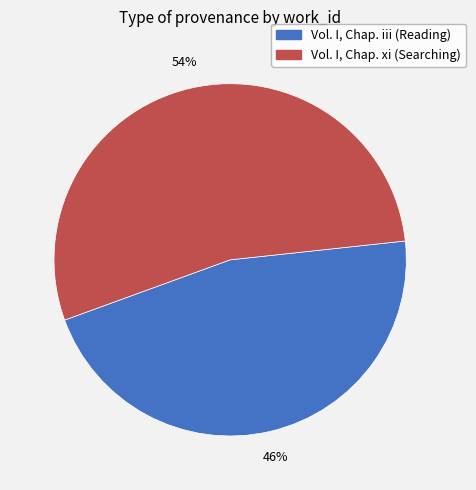

To the nearest percent, what is the difference between the largest and smallest slice percentages?

8%